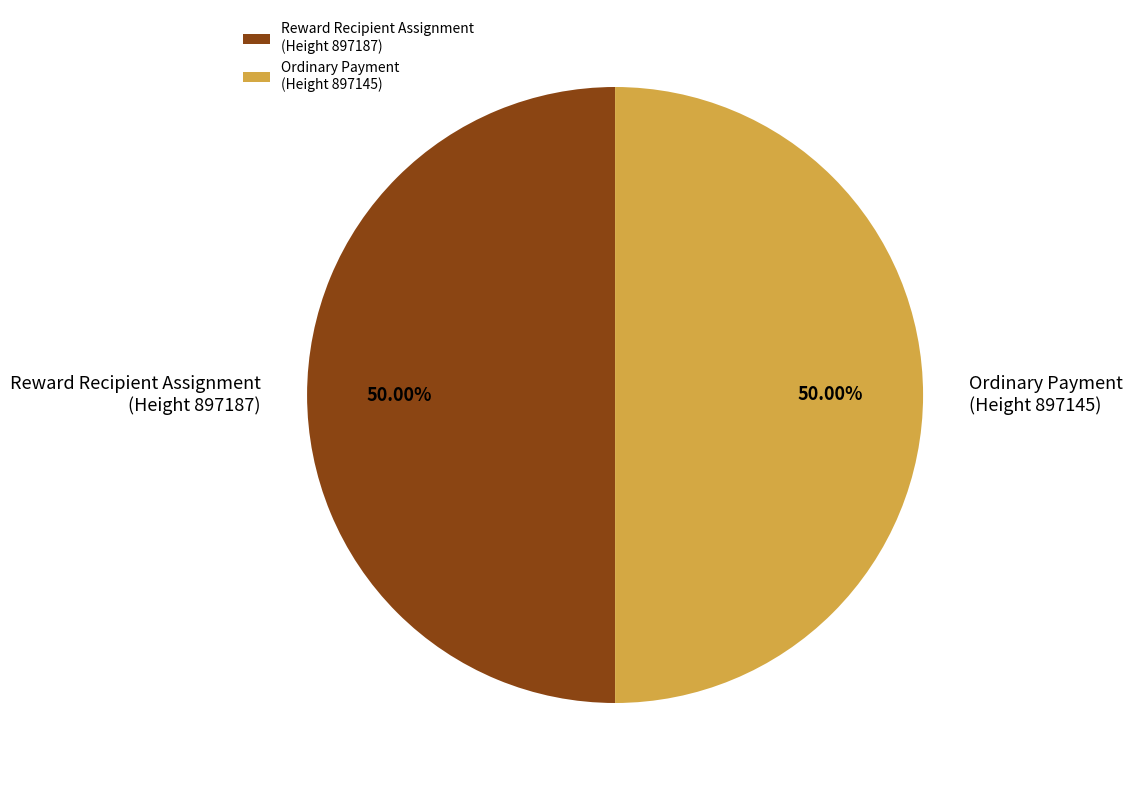

Combined, do Ordinary Payment (Height 897145) and Reward Recipient Assignment (Height 897187) account for over 50%?

Yes